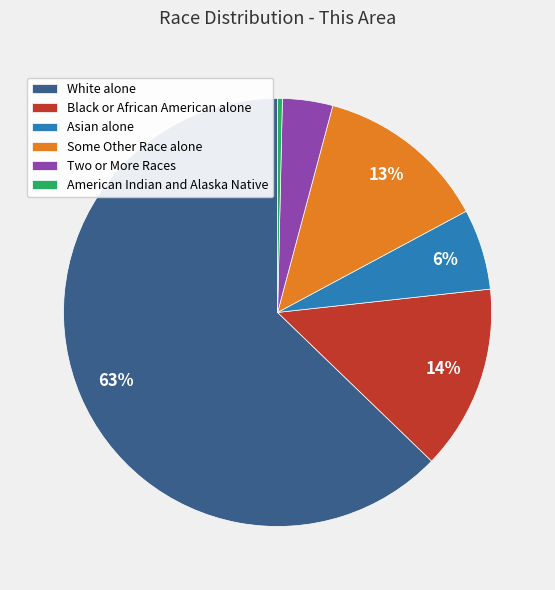

Is it true that Some Other Race alone is 19% of the pie?

False